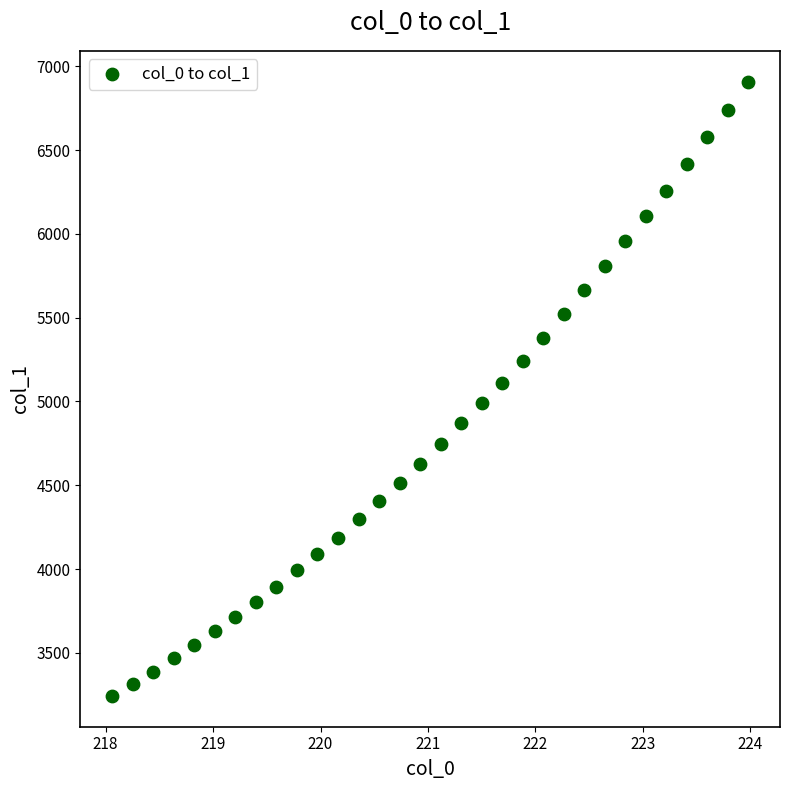

What is the range of Y values (max minus min)?

3666.6